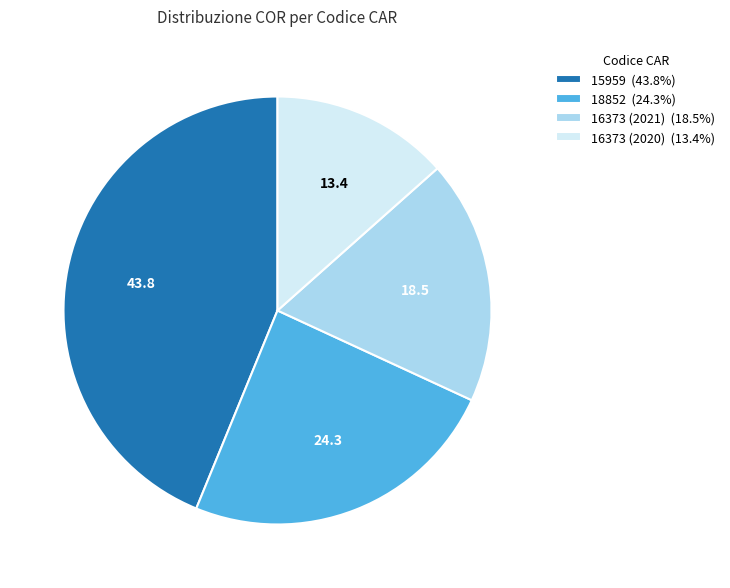

Between 18852 and 15959, which is larger?

15959